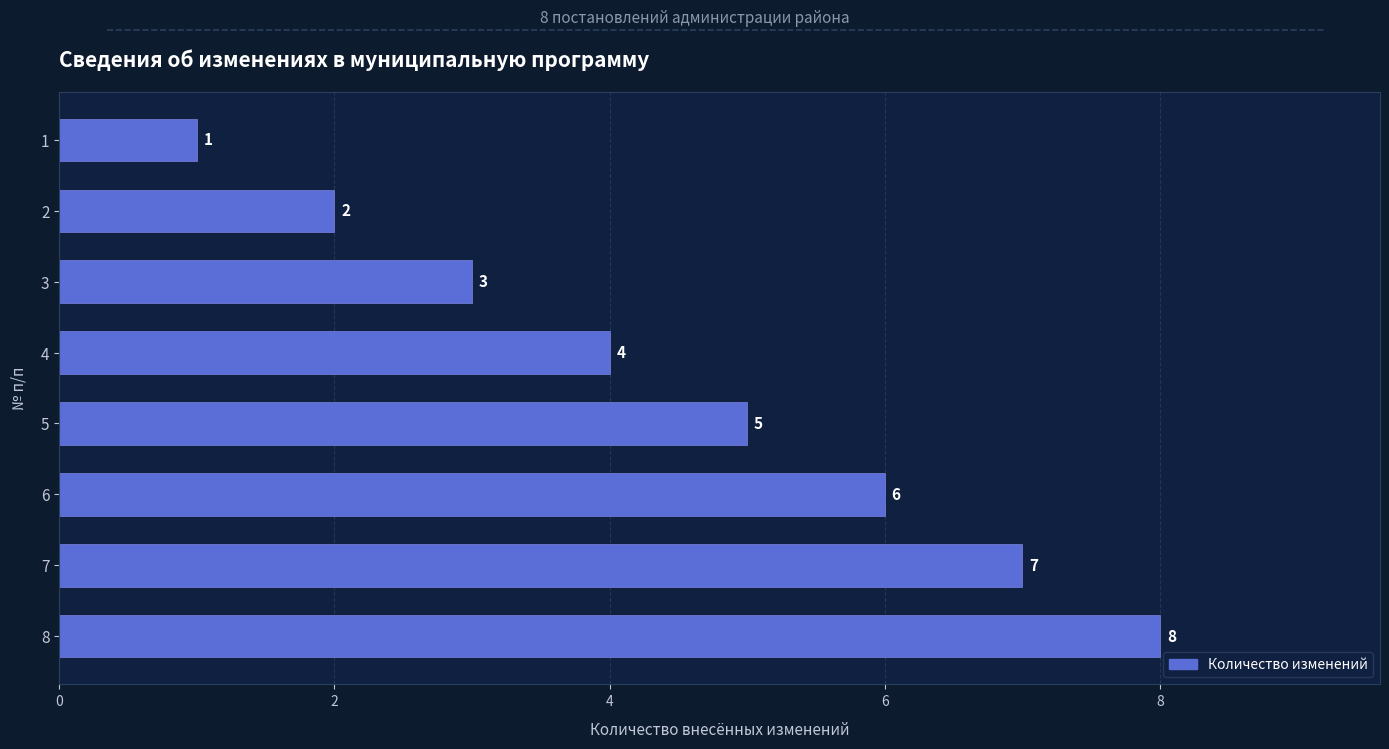

List the labels in order of value, largest first.

8, 7, 6, 5, 4, 3, 2, 1